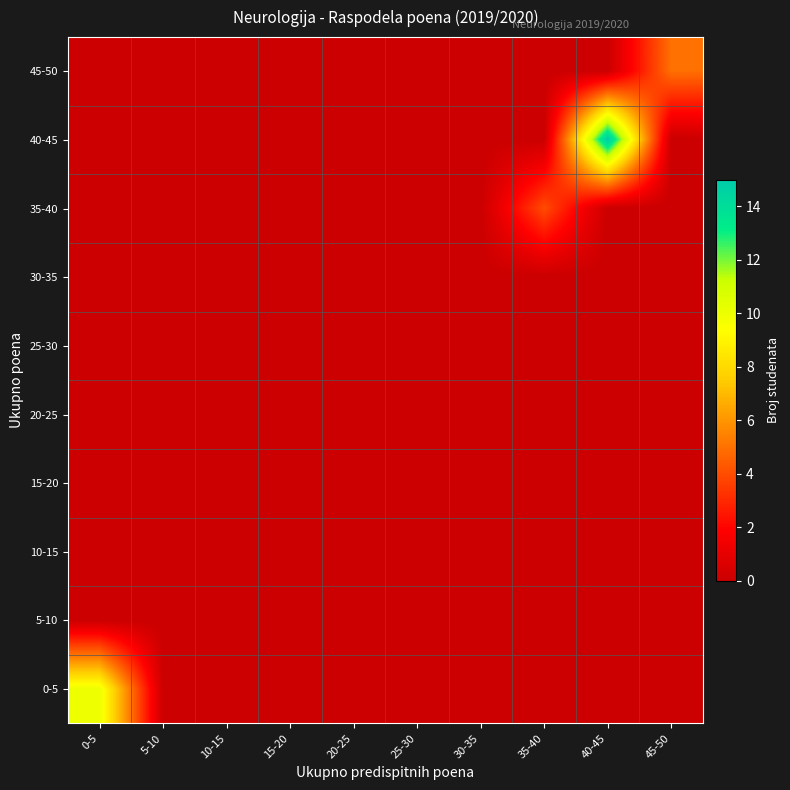

Between 20-25 and 35-40, which series saw the biggest shift?

35-40